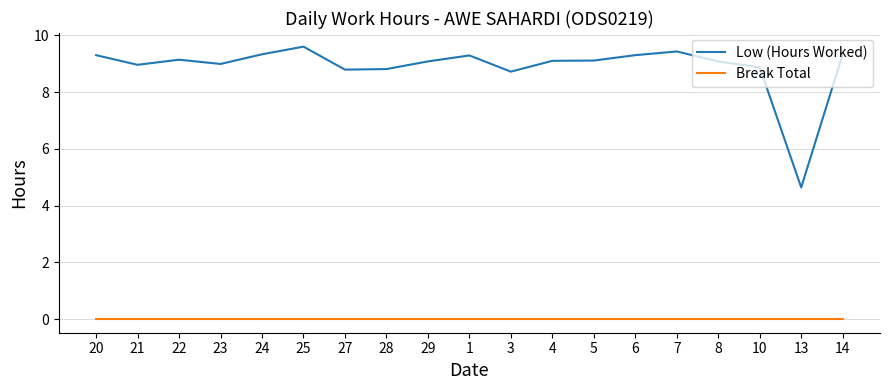

At which category is the sum across all series the highest?

25